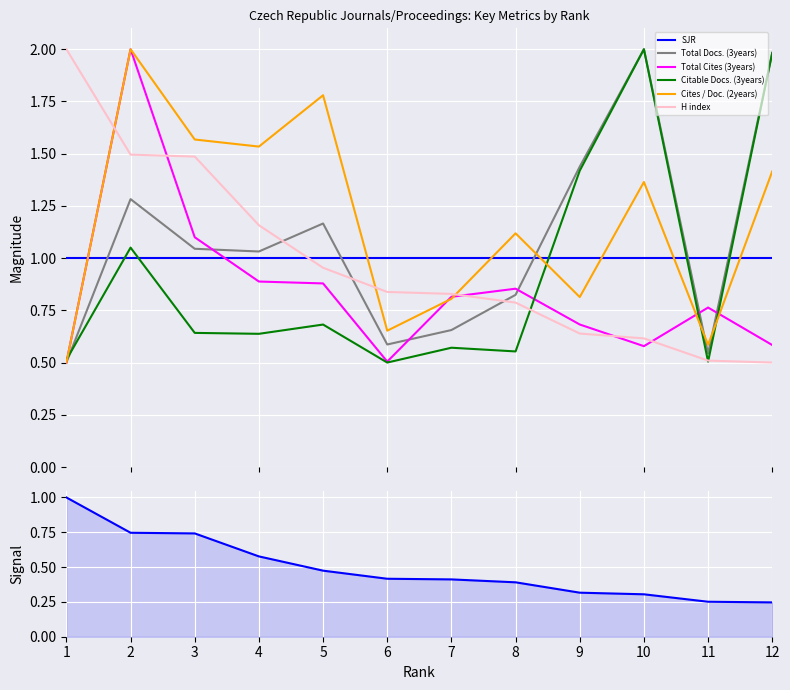

What is the highest value of the Citable Docs. (3years) series?

2.0